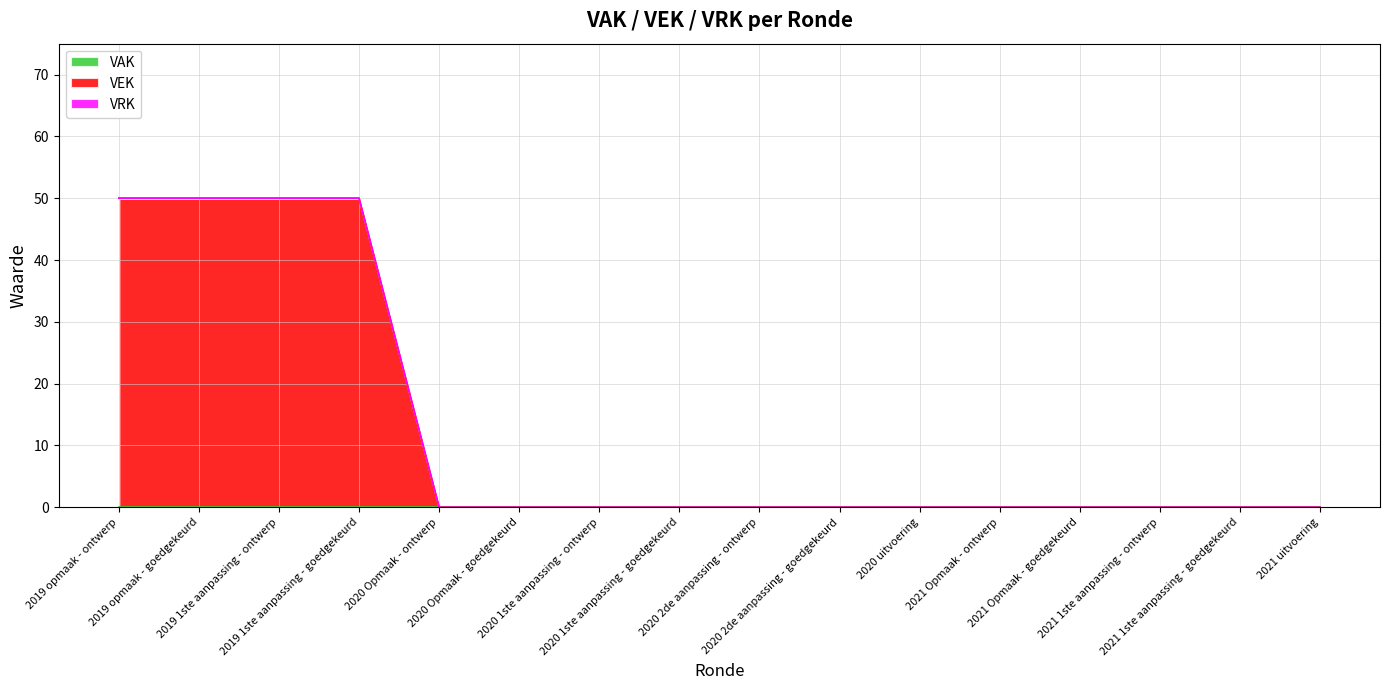

What position from the right is 2021 uitvoering?

1